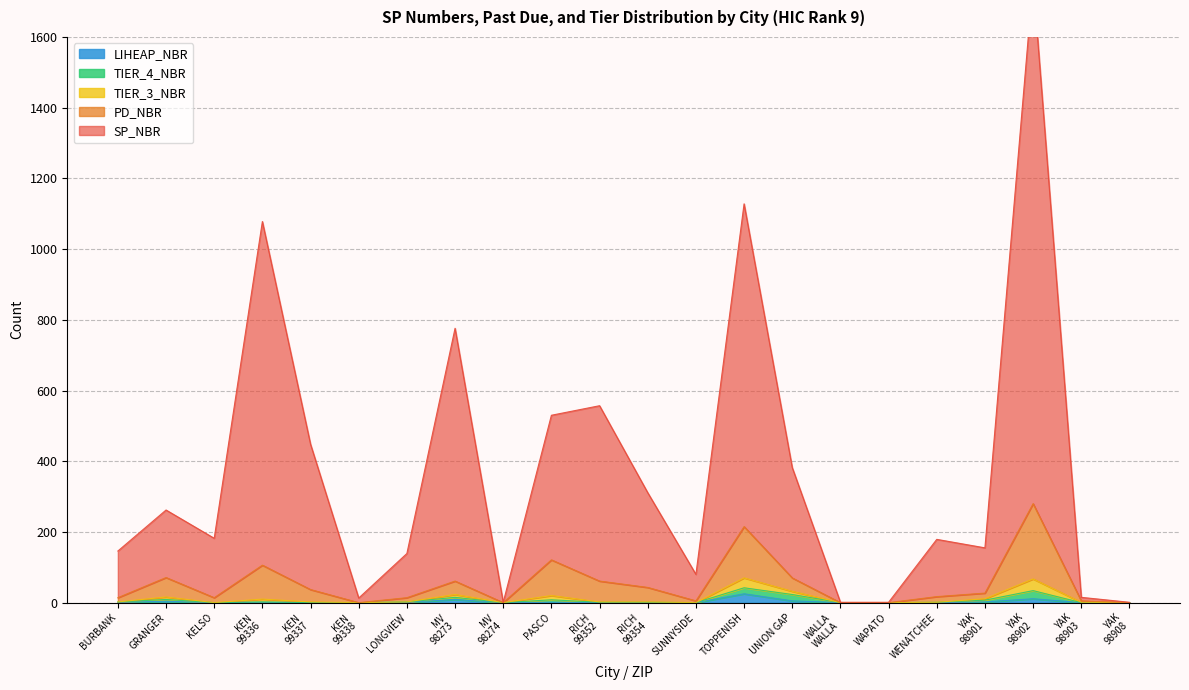

The LIHEAP_NBR series shows 0 at KEN 99338. True or false?

True